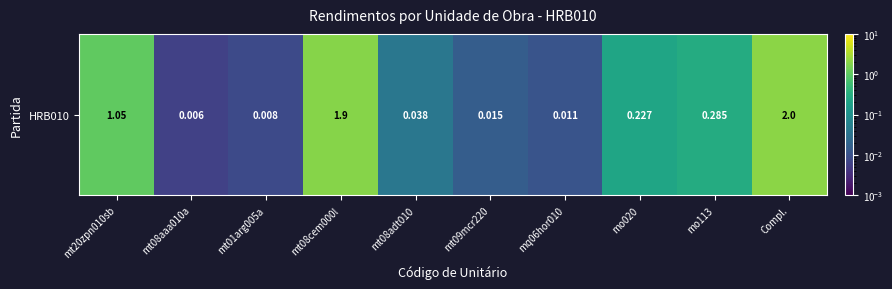

What is the difference between the second highest and second lowest values?

1.9